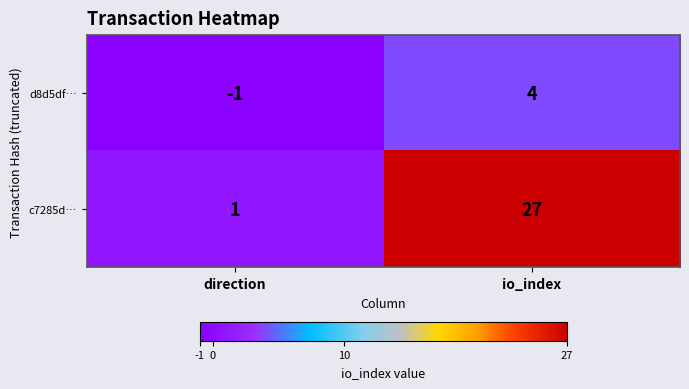

What is the minimum value shown in the chart?

-1